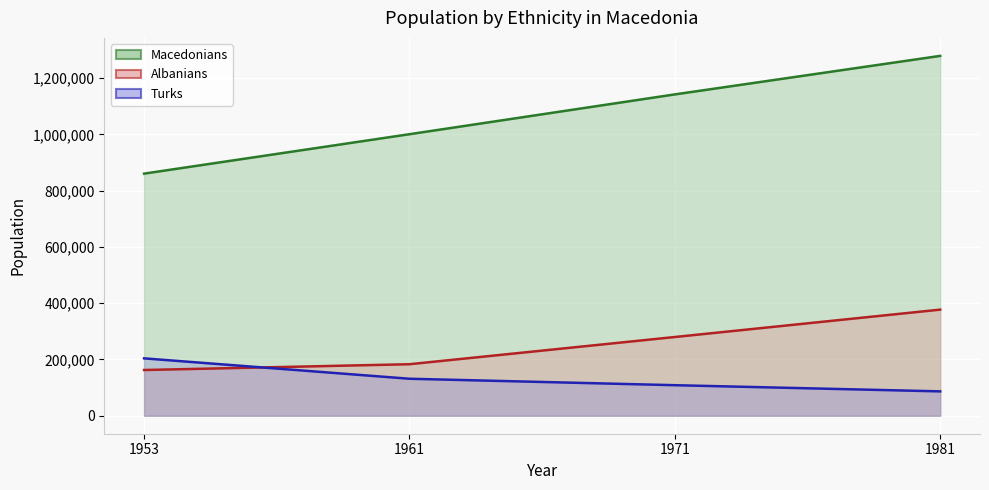

Reading right to left, list all the values displayed in this chart.

Macedonians: 1981=1279323	1971=1142375	1961=1000854	1953=860699
Albanians: 1981=377208	1971=279871	1961=183108	1953=162524
Turks: 1981=86591	1971=108552	1961=131481	1953=203938